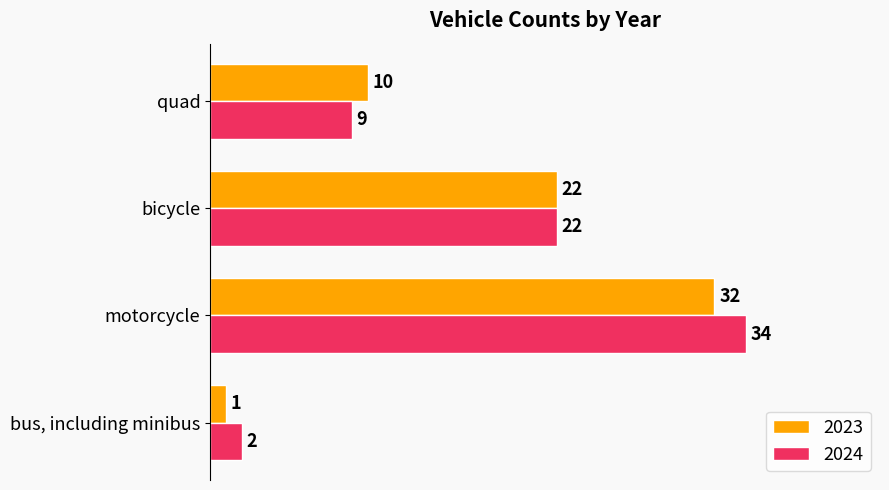

Which series changed the most between motorcycle and bicycle?

2024